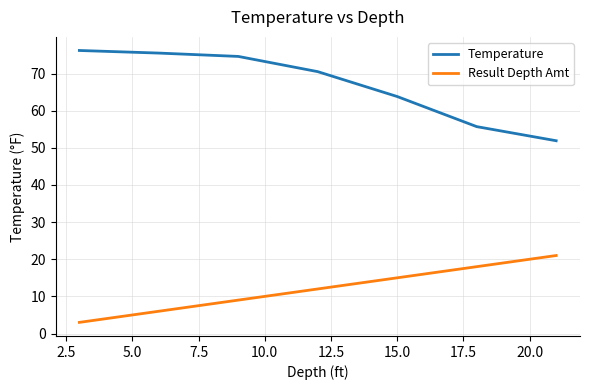

Rank the series by their maximum value, from lowest to highest.

Result Depth Amt, Temperature